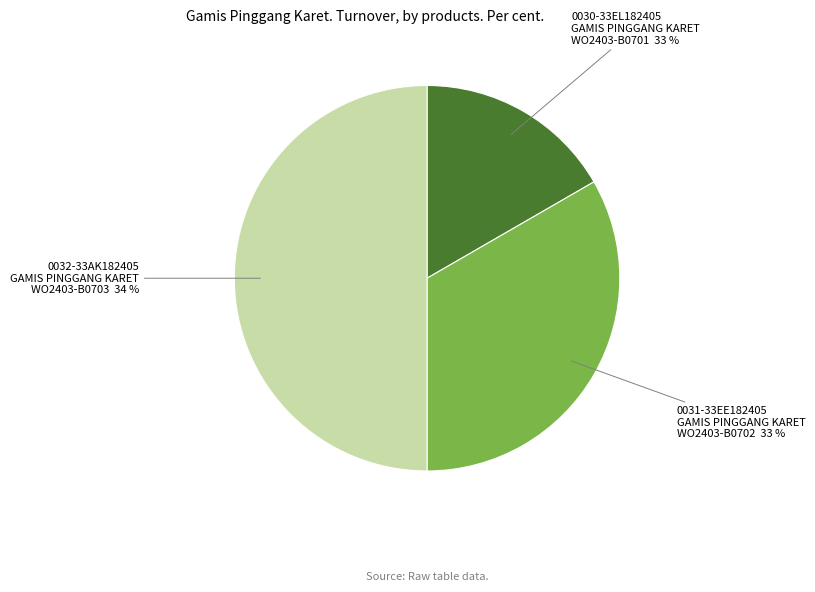

Is it true that 0030-33EL182405 GAMIS PINGGANG KARET WO2403-B0701 is 17% of the pie?

True